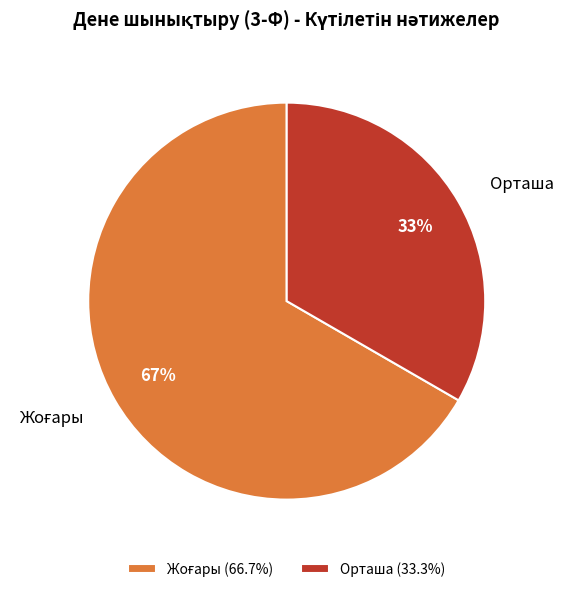

The Орташа slice represents 43% of the pie. True or false?

False